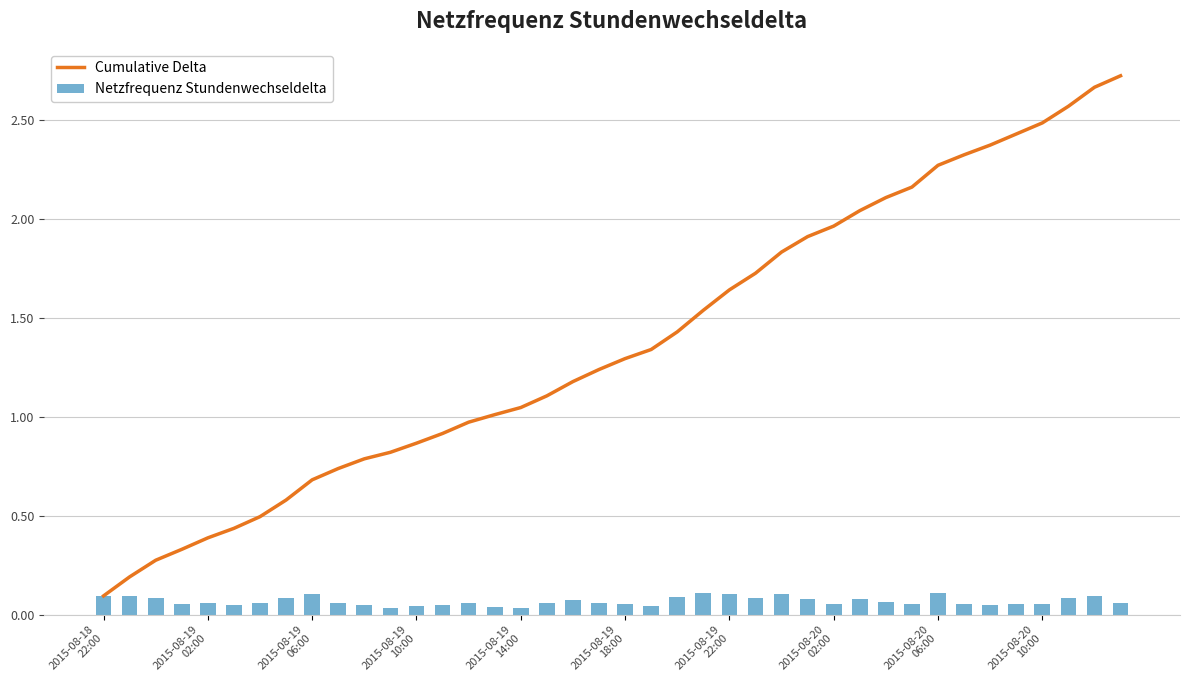

What is the sum of all Netzfrequenz Stundenwechseldelta values?

2.7